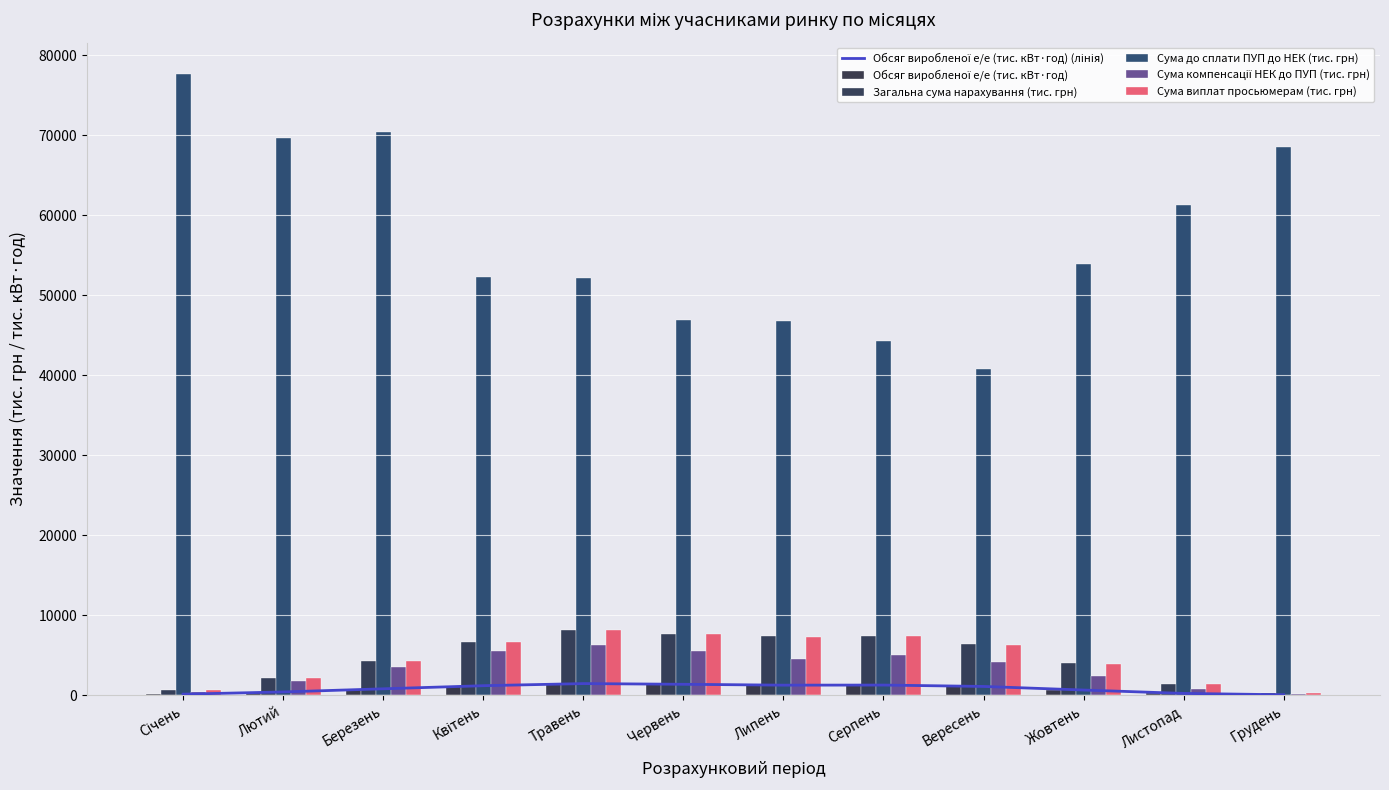

Which series has the largest range (max minus min)?

Сума до сплати ПУП до НЕК (тис. грн)